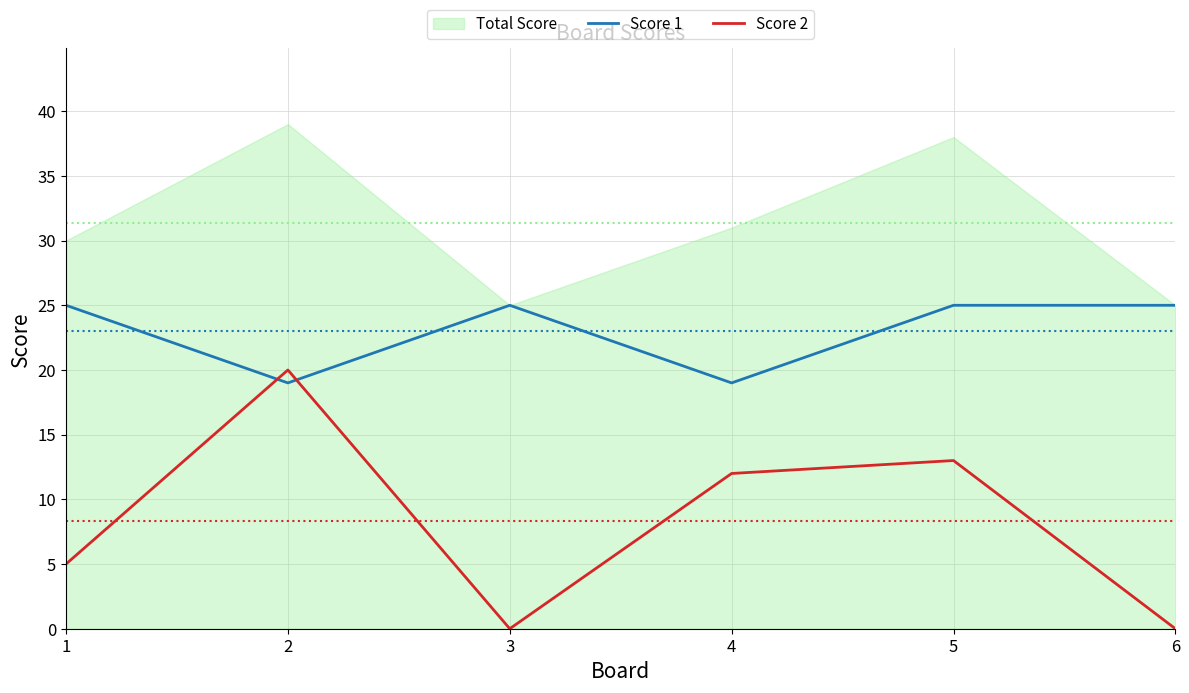

How many Score 1 values are between 19 and 25?

6